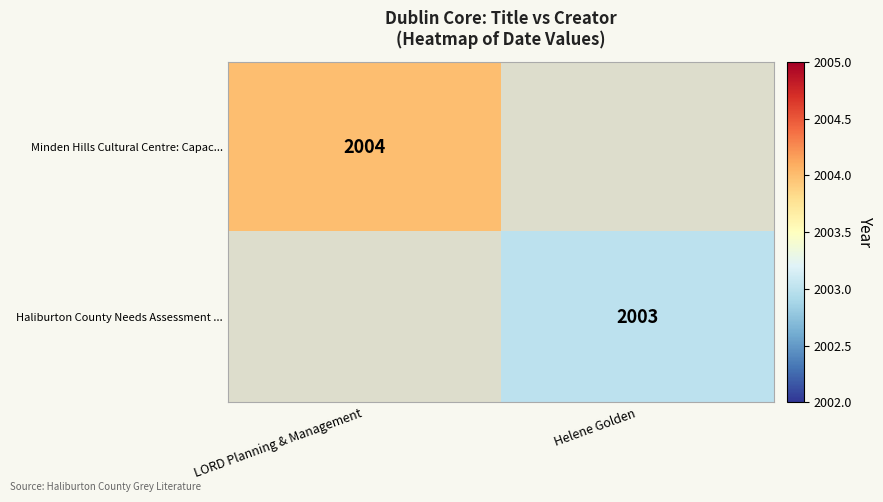

At which category does the chart reach its peak across all series?

LORD Planning & Management